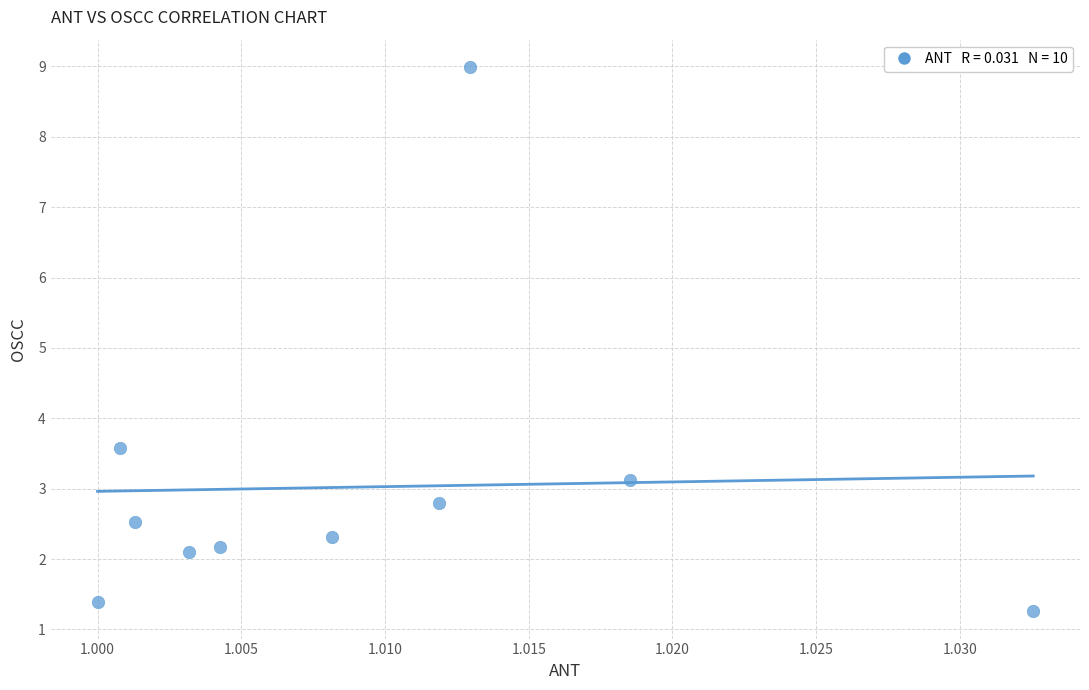

What is the average Y value?

3.0